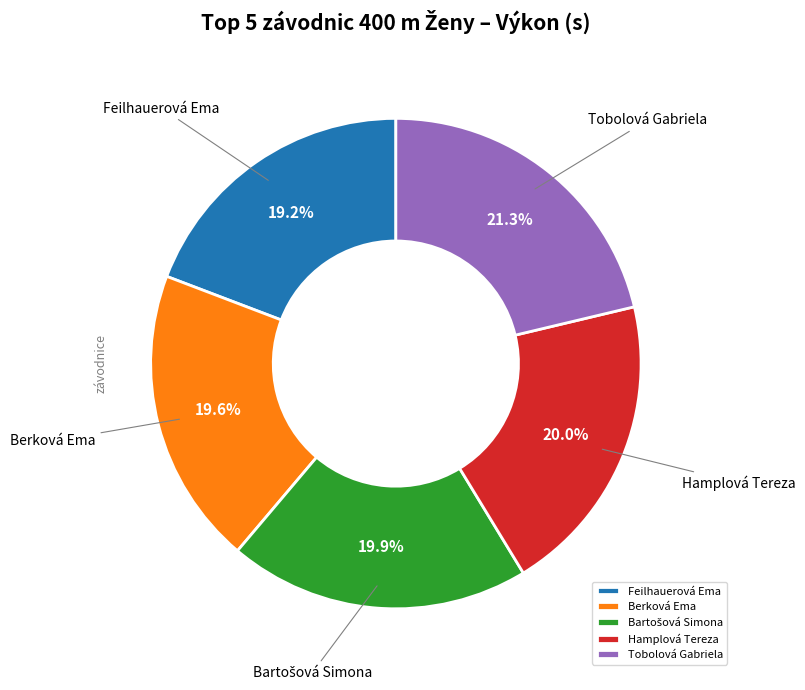

What is the largest slice in the pie chart?

Tobolová Gabriela